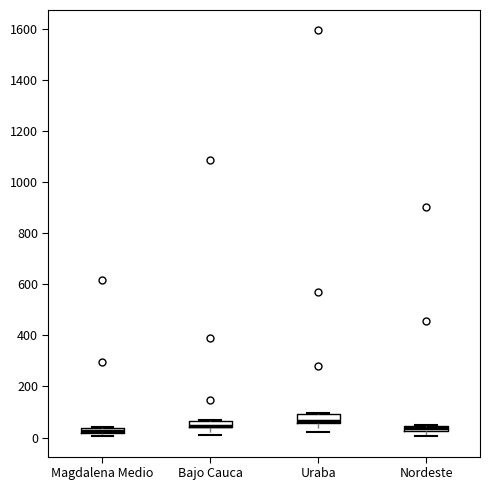

Where is the lower edge of the box for Magdalena Medio on the y-axis? The values are not printed on the chart, so give them approximately, as read against the axis.

20